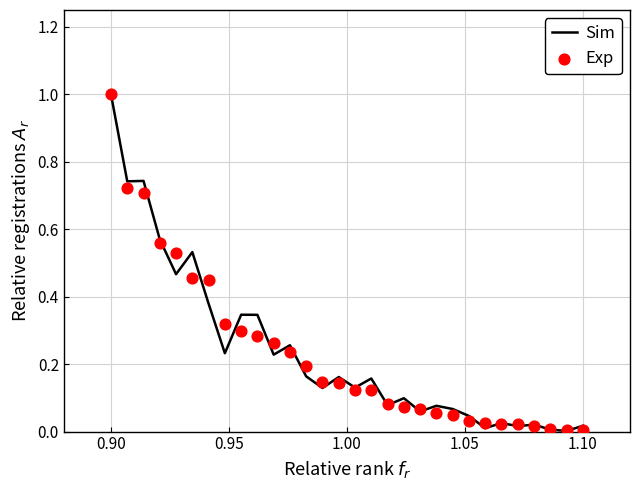

At how many categories does at least one series exceed 0?

30